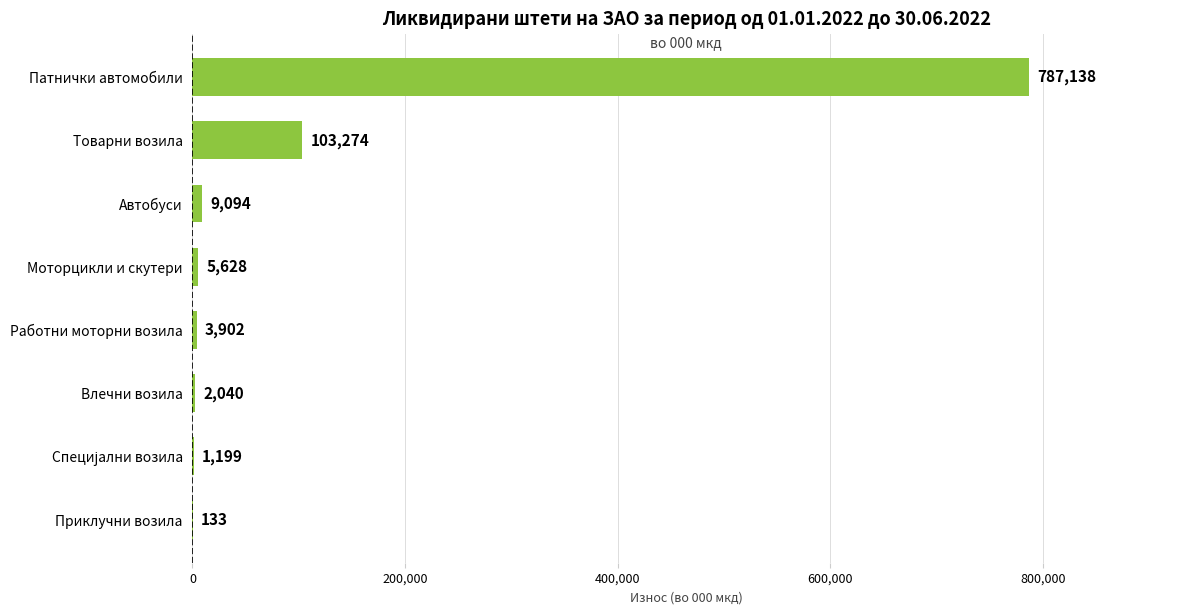

Between Патнички автомобили and Моторцикли и скутери, which is larger?

Патнички автомобили